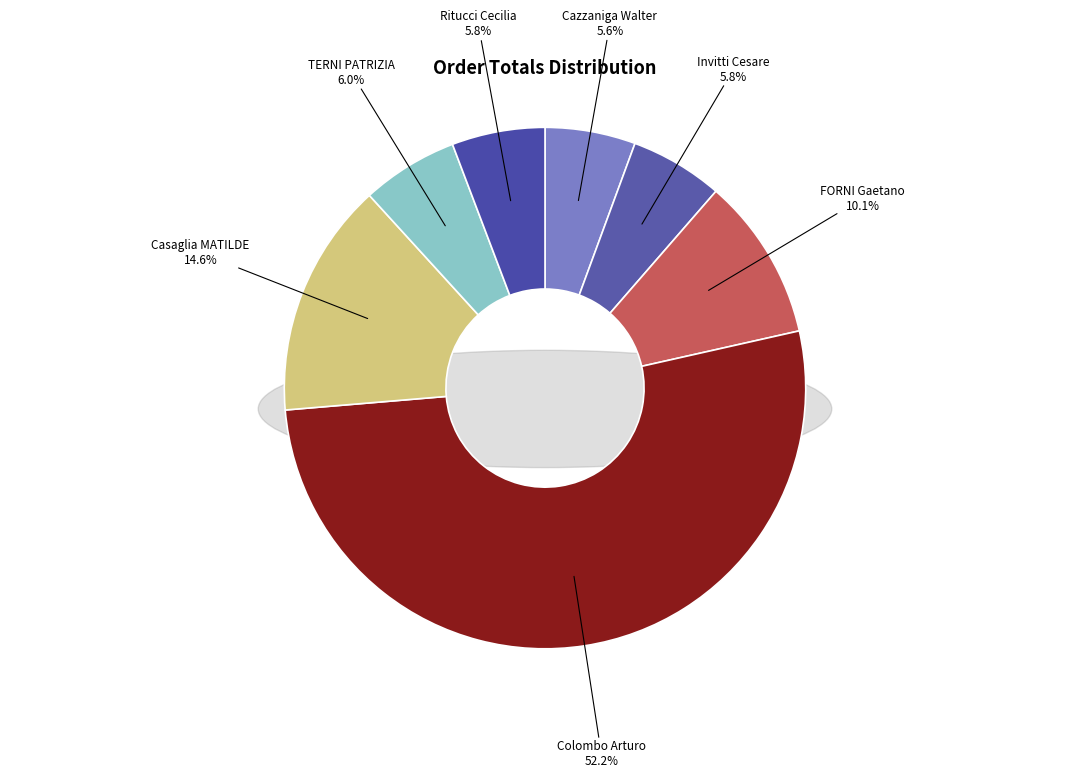

True or false: Cazzaniga Walter accounts for 1% of the total.

False